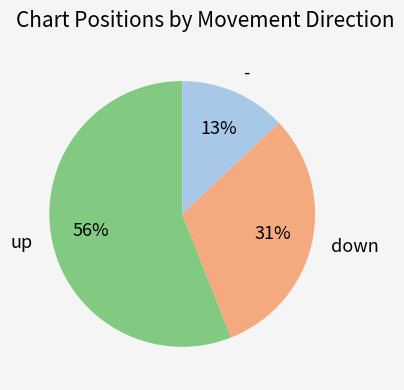

Count the number of slices in the pie.

3